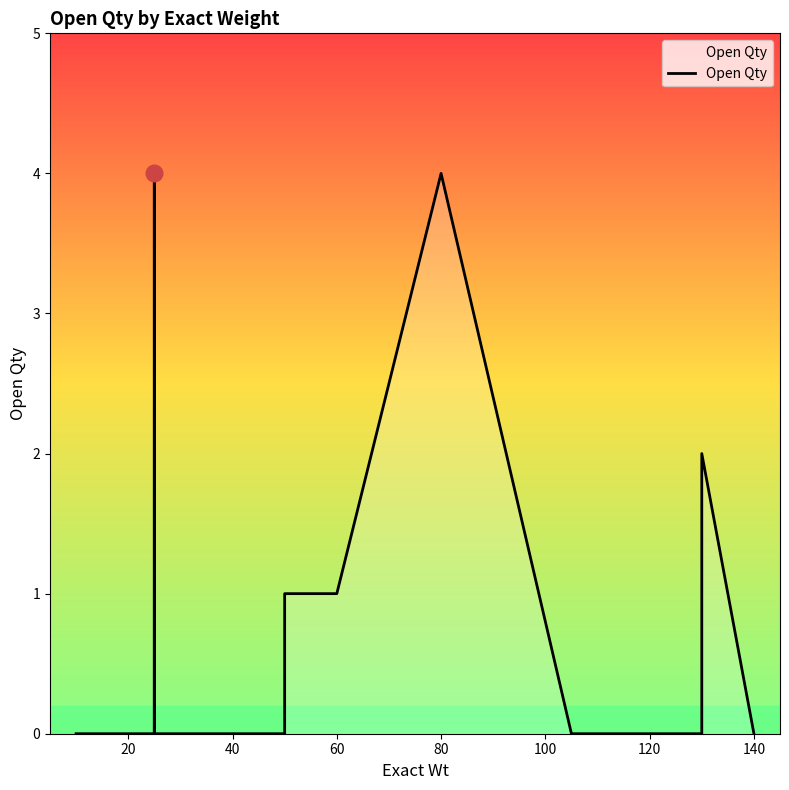

The chart shows a value of -1 at 40. True or false?

False